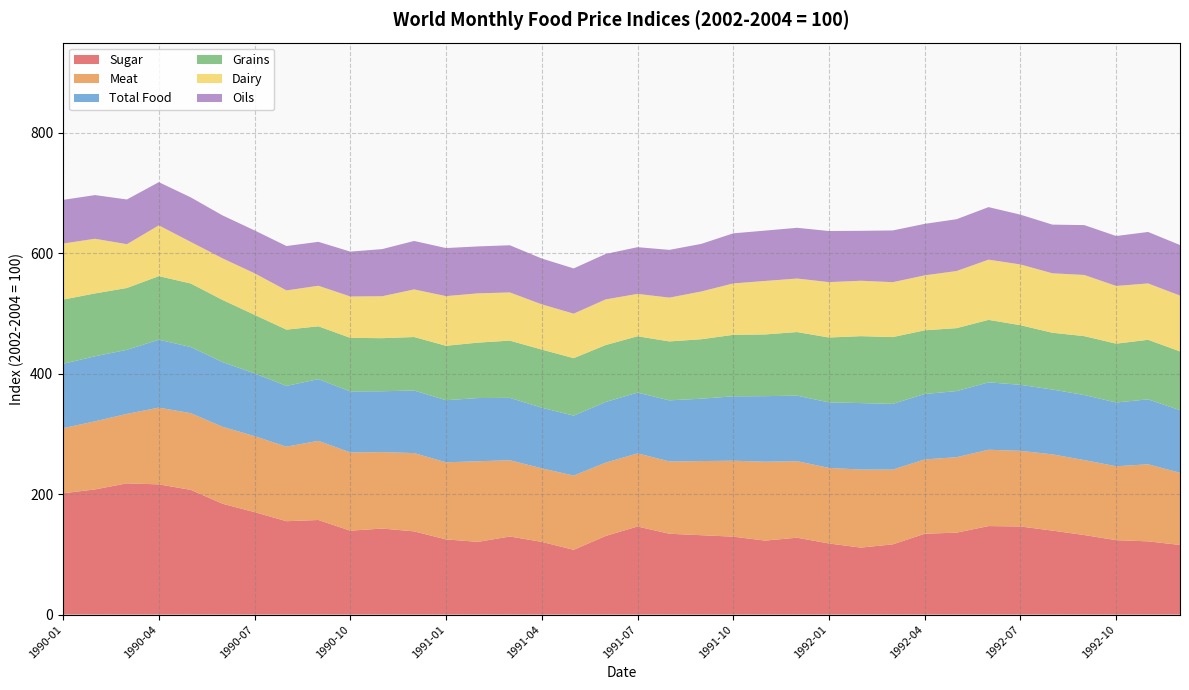

Reading left to right, transcribe all the data shown in this chart.

Meat: 108.1	113.1	115.4	127.5	127.4	127.9	126.3	123.8	131.5	130.0	127.0	130.0	128.0	133.9	126.6	122.2	123.3	121.8	121.4	120.2	123.2	126.2	131.0	127.1	125.6	129.6	124.2	123.5	125.3	126.8	125.7	126.7	124.5	122.8	128.0	119.9
Grains: 106.6	104.4	102.7	105.6	105.5	103.2	97.3	93.5	87.8	88.9	88.2	88.9	90.4	92.1	95.0	96.5	95.5	94.6	93.6	97.9	98.8	102.1	102.5	105.7	107.8	111.2	110.9	105.8	104.6	103.8	99.0	94.3	97.8	97.7	98.9	97.7
Oils: 72.5	72.5	74.3	71.8	74.0	71.3	71.2	73.7	72.9	74.5	78.3	80.5	79.8	77.9	78.3	76.1	75.1	75.5	77.5	79.3	79.0	83.2	83.6	84.3	84.8	82.9	85.9	85.5	86.0	87.3	82.7	80.8	82.8	82.9	85.5	84.0
Total Food: 106.9	108.1	106.4	112.8	109.9	107.4	104.2	100.9	102.4	101.4	101.1	103.9	103.1	105.0	103.6	100.7	99.5	100.8	100.9	101.4	103.6	107.0	108.9	108.8	108.8	110.4	109.1	108.7	109.8	111.9	109.7	107.6	108.1	105.9	107.9	103.9
Dairy: 93.1	90.8	72.7	84.3	69.0	69.0	69.0	65.2	67.3	68.7	69.7	79.1	82.5	81.8	80.1	75.1	73.9	75.8	70.4	72.8	79.3	85.4	88.9	88.9	92.0	92.0	91.2	91.2	94.9	100.0	100.9	98.8	101.6	95.9	93.6	92.7
Sugar: 201.5	207.9	218.0	216.3	207.2	184.1	170.1	155.1	157.1	139.3	142.9	138.2	124.9	120.8	129.7	120.8	107.6	130.6	146.3	134.2	131.8	129.4	122.9	127.7	118.1	111.2	116.6	134.2	136.1	147.0	146.3	139.5	132.1	123.6	121.6	115.7